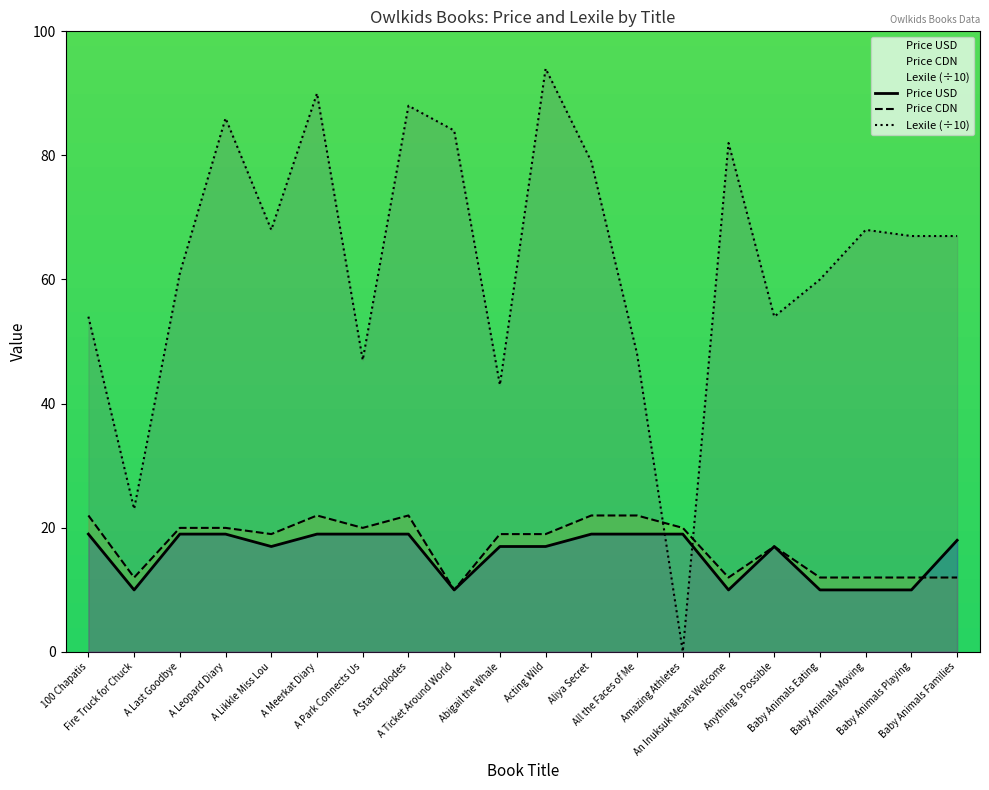

Does the chart display data point markers on the line(s)?

No